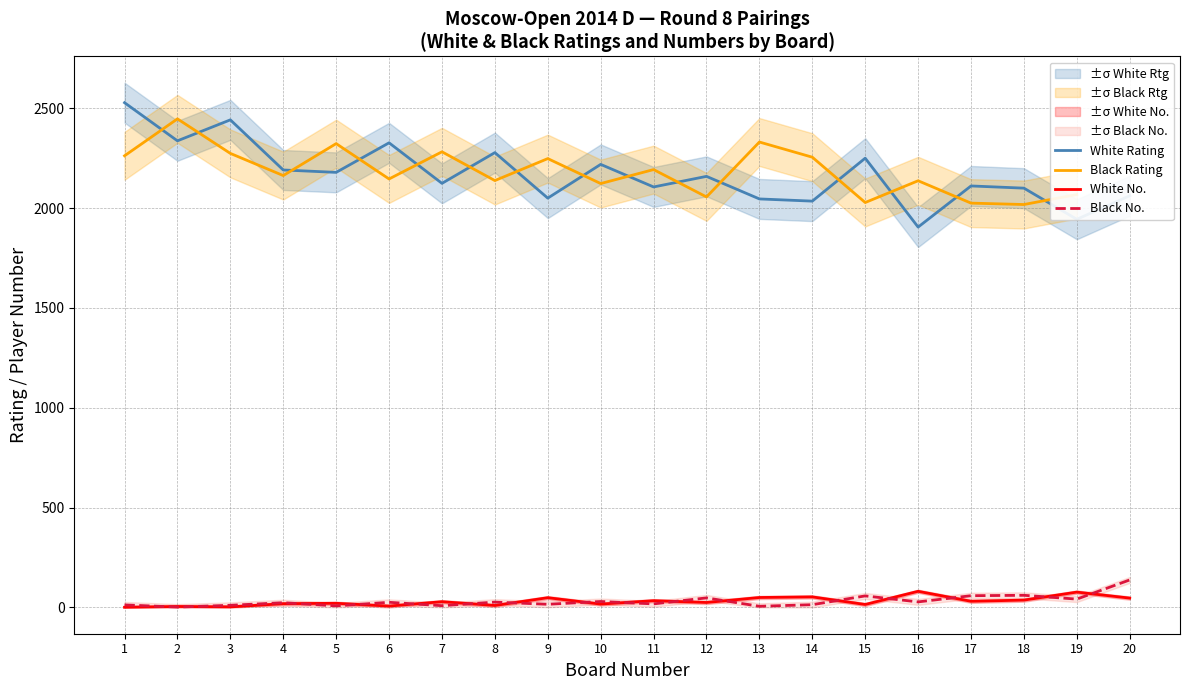

How many interior local peaks does the White Rating series have?

7